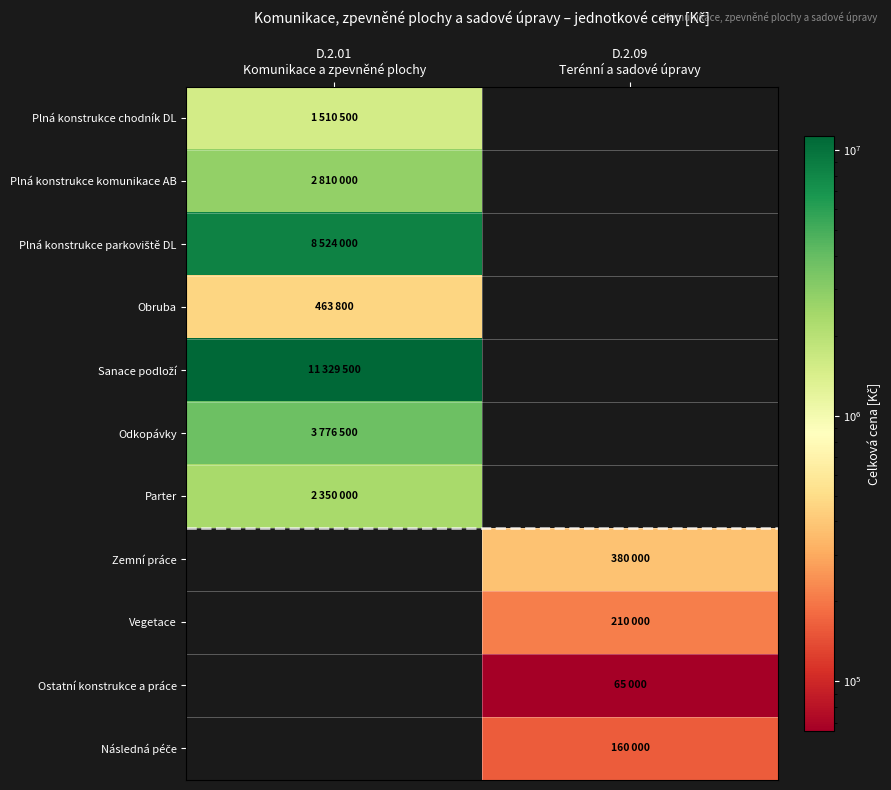

List the series in order of their peak value, lowest first.

Ostatní konstrukce a práce, Následná péče, Vegetace, Zemní práce, Obruba, Plná konstrukce chodník DL, Parter, Plná konstrukce komunikace AB, Odkopávky, Plná konstrukce parkoviště DL, Sanace podloží